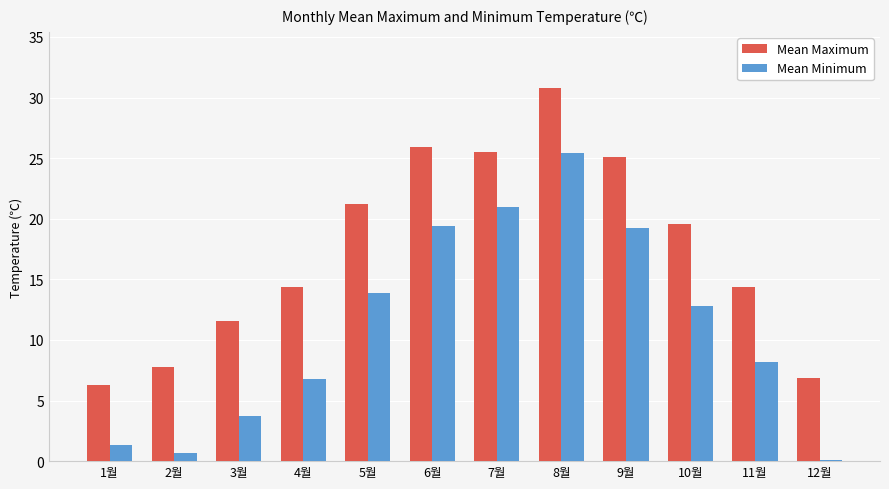

Are the bars grouped side by side (vs. stacked)?

Yes